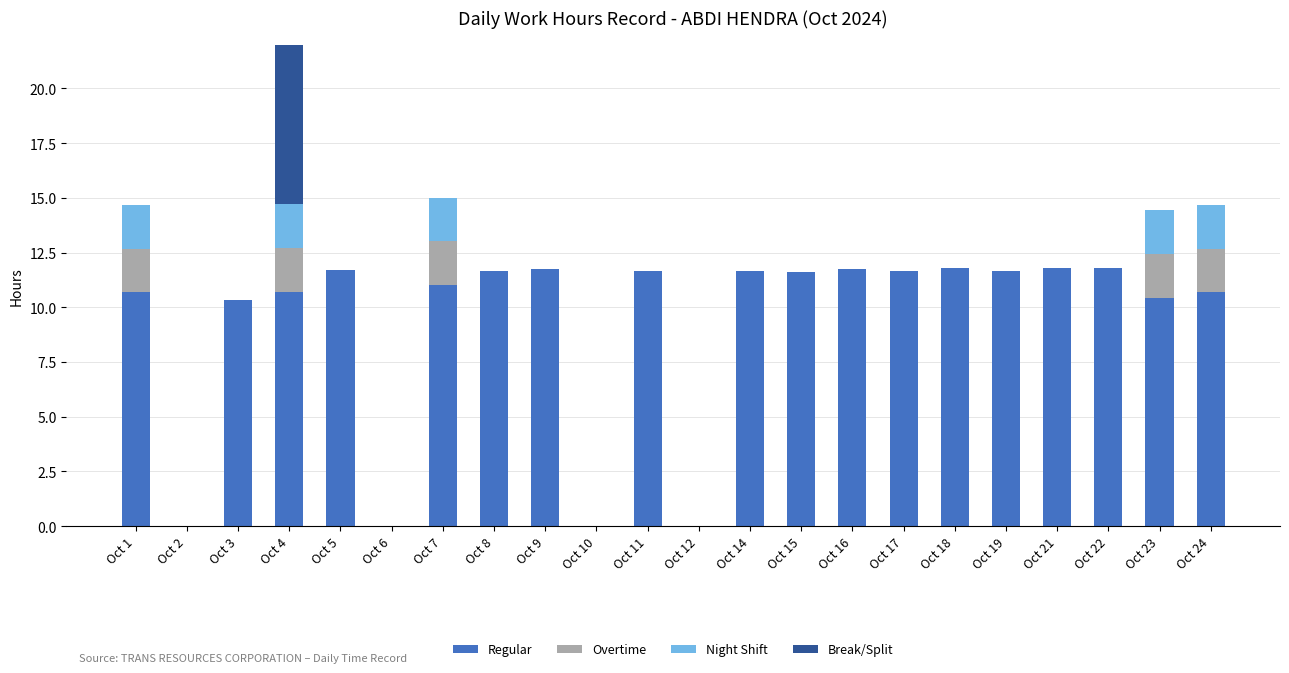

Which label corresponds to the smallest value in the chart?

Oct 2